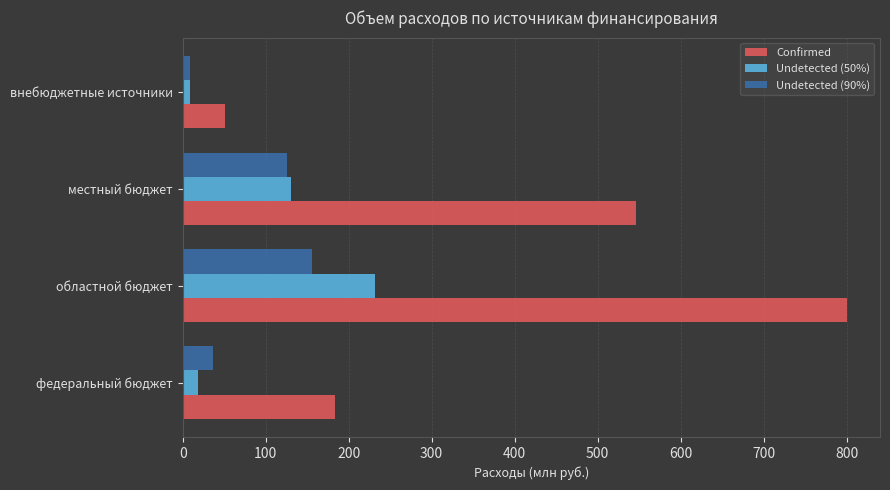

What is the sum of the Undetected (50%) values at областной бюджет and федеральный бюджет?

250.6